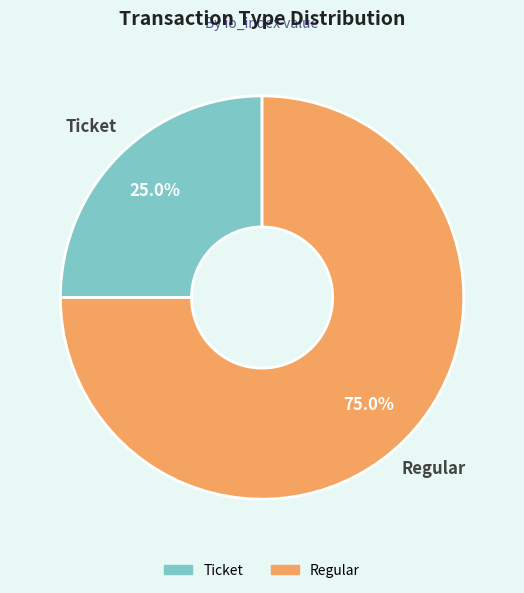

Between Regular and Ticket, which is larger?

Regular